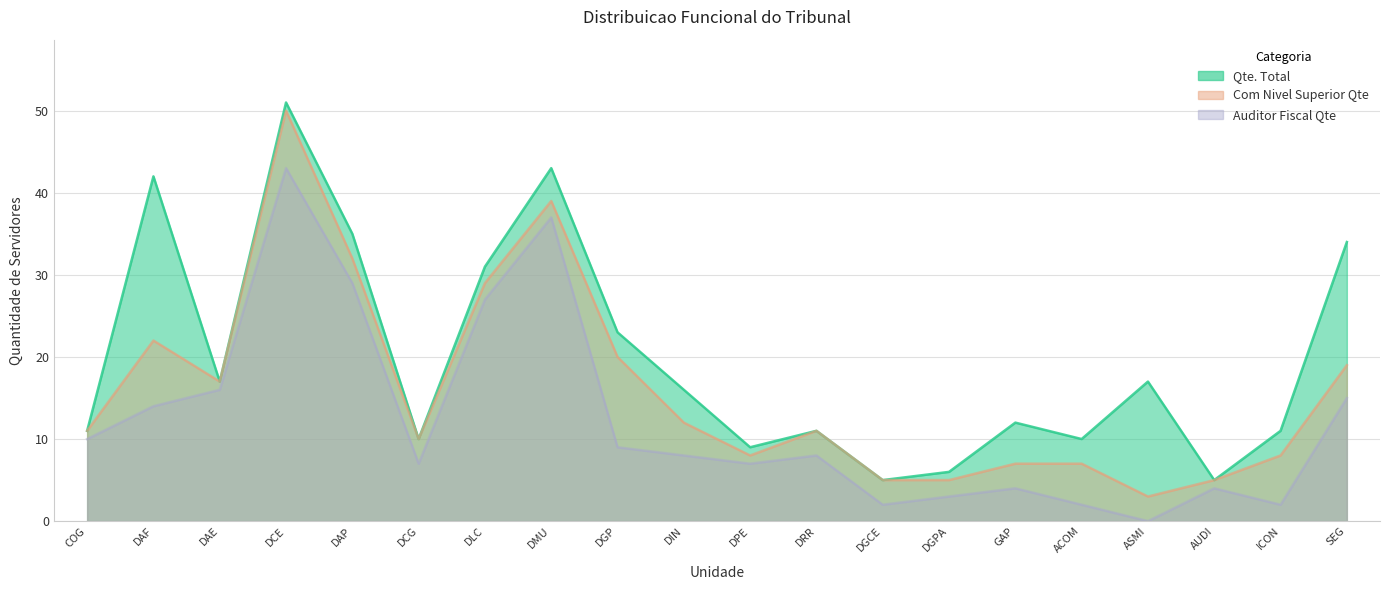

What is the spread (max minus min) of values at DGPA?

3